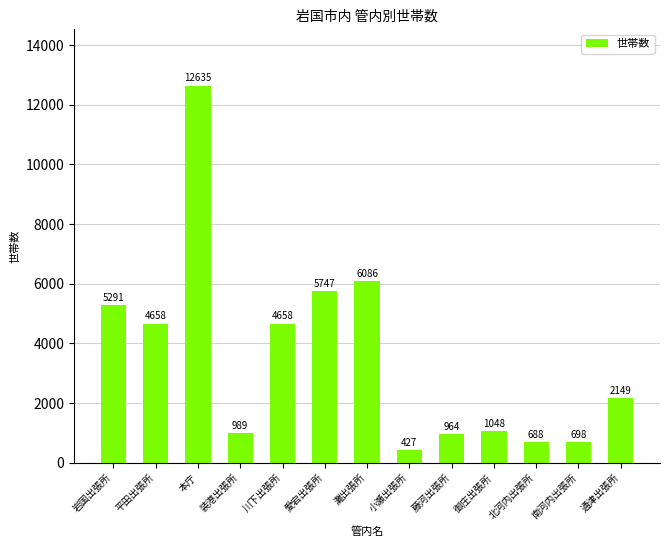

Reading left to right, what are all the values shown in this chart?

岩国出張所=5291	平田出張所=4658	本庁=12635	装港出張所=989	川下出張所=4658	愛宕出張所=5747	灘出張所=6086	小瀬出張所=427	藤河出張所=964	御庄出張所=1048	北河内出張所=688	南河内出張所=698	通津出張所=2149